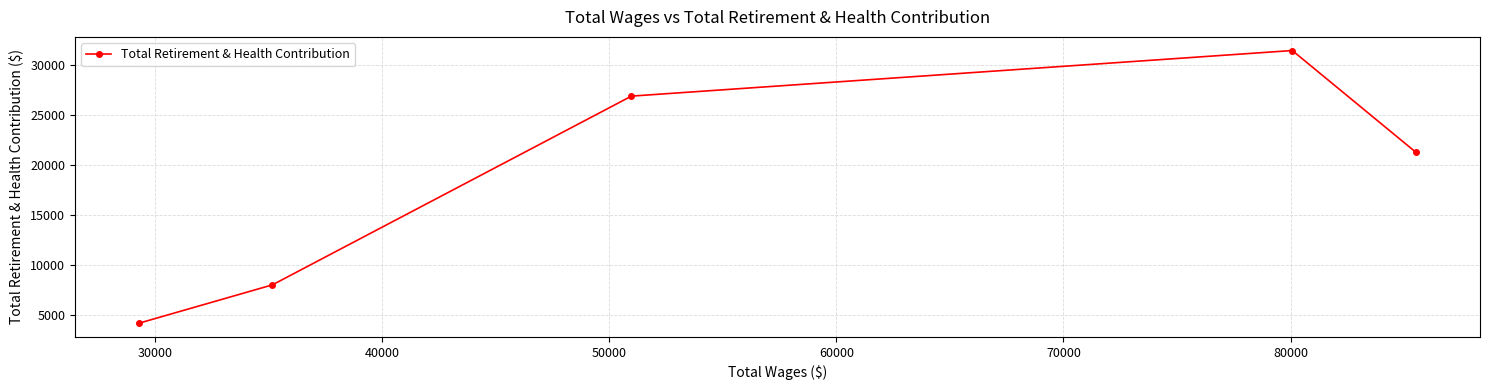

What is the difference between the second highest and second lowest values?

18823